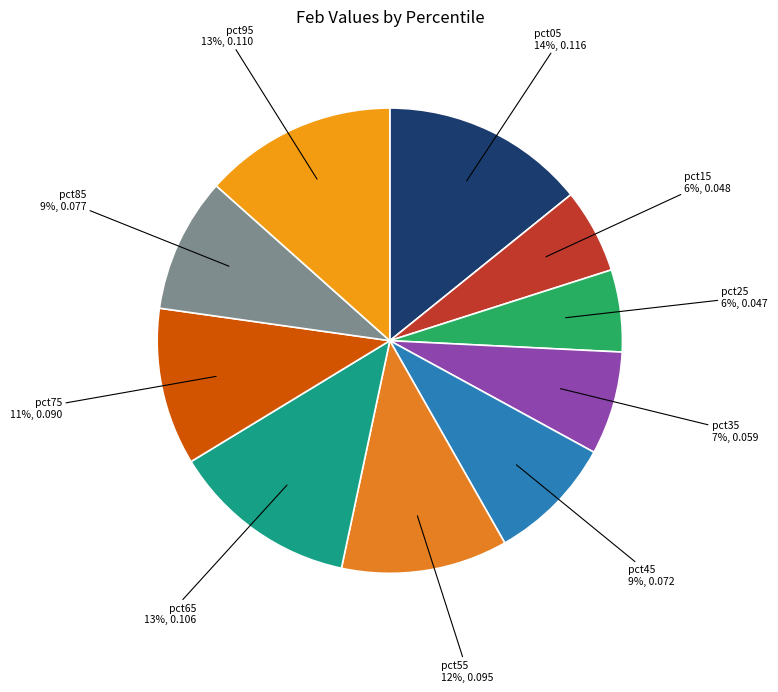

How many segments does this pie chart have?

10